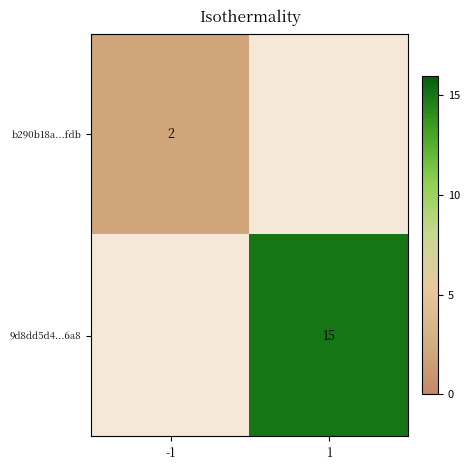

True or false: b290b18a...fdb has a value of 1 at -1.

False